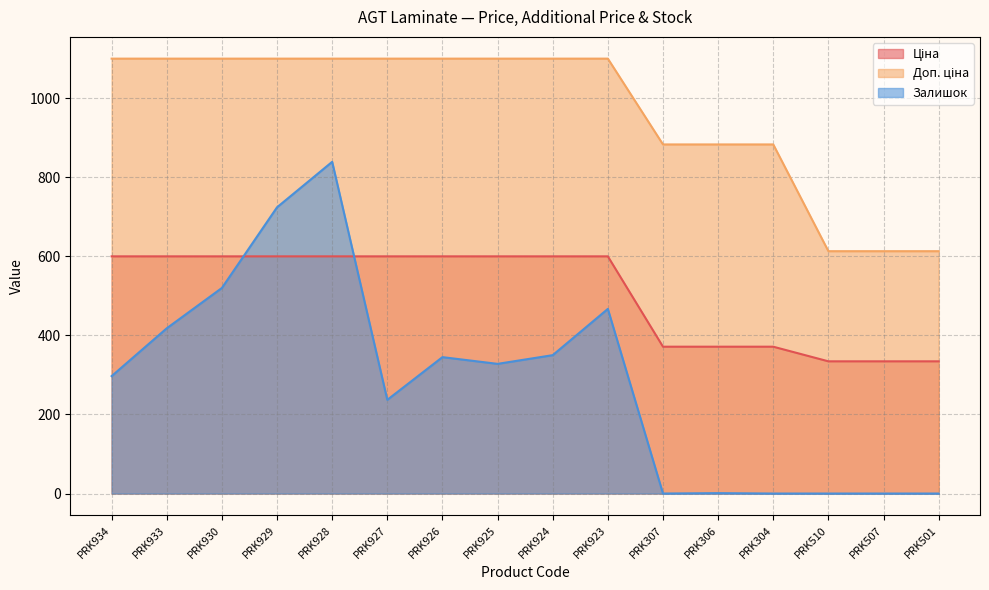

What is the sum of all Ціна values?

8116.6